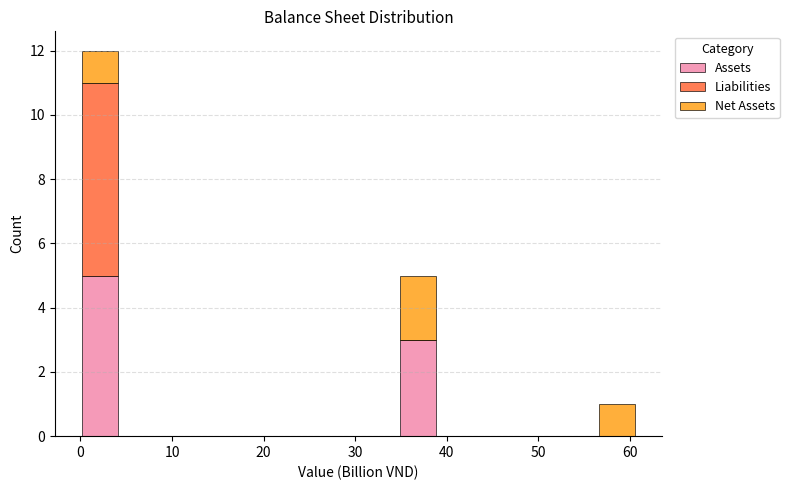

Reading left to right, transcribe this chart: for each stacked bar, give the range it covers on the x-axis and its total height. Neither the bar edges nor the heights are printed on the chart, so give them approximately, as read against the axes.

0 to 4: 12
4 to 9: 0
9 to 13: 0
13 to 17: 0
17 to 22: 0
22 to 26: 0
26 to 30: 0
30 to 35: 0
35 to 39: 5
39 to 43: 0
43 to 48: 0
48 to 52: 0
52 to 56: 0
56 to 61: 1